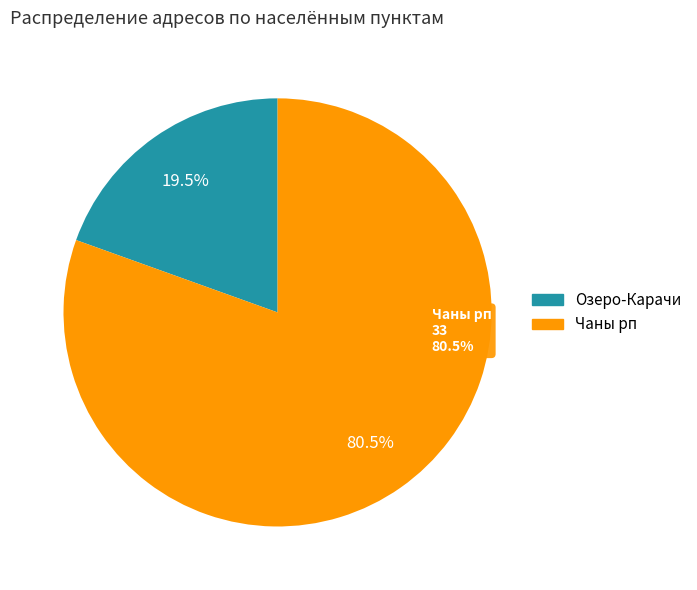

Approximately how many times larger is the value at Чаны рп compared to Озеро-Карачи?

4.1